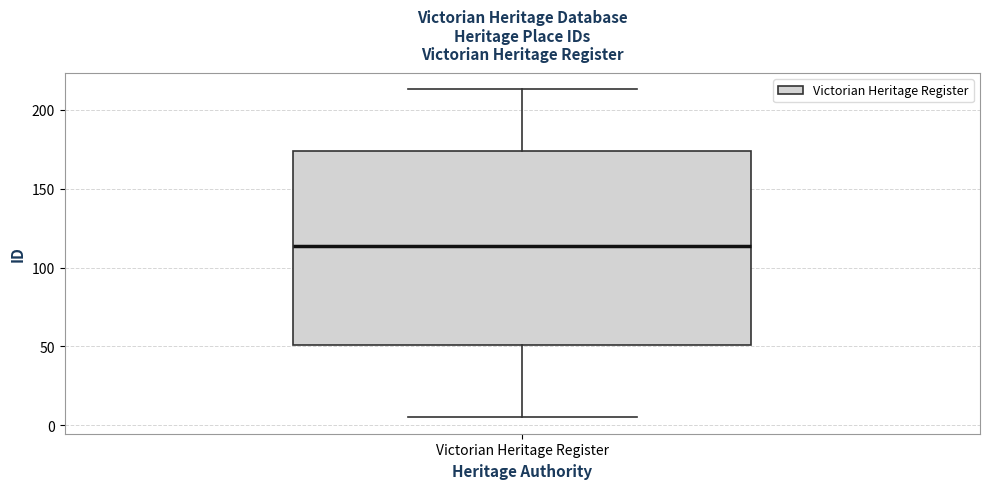

Transcribe this box plot: give where the median line is, the range the box spans, and where the two whiskers end, as read against the y-axis. The values are not printed on the chart, so give them approximately, as read against the axis.

median 115, box 50 to 175, whiskers 5 to 215